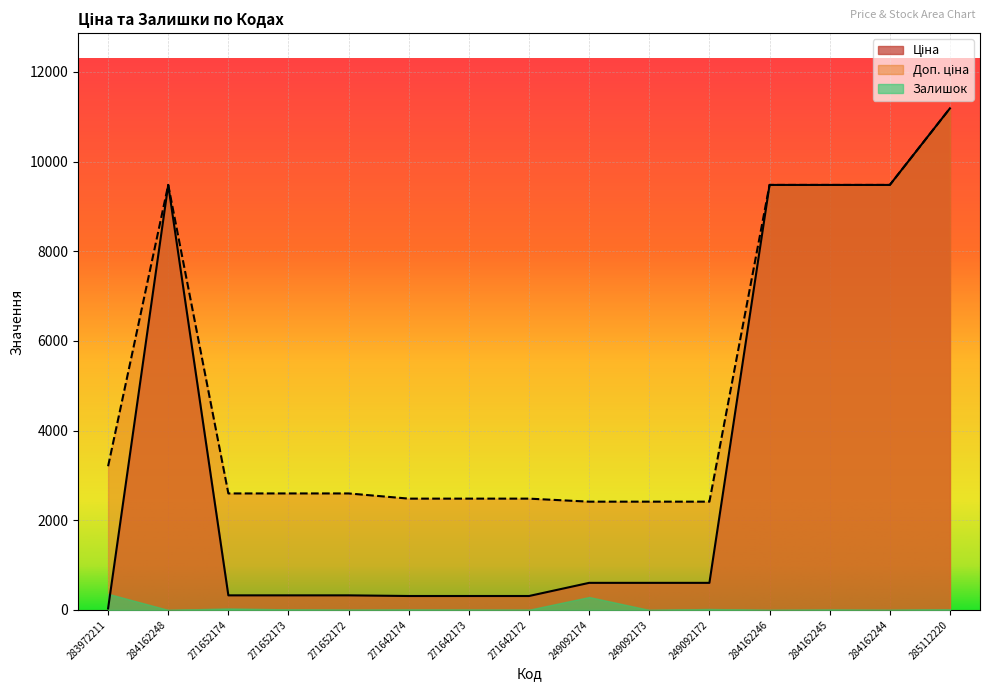

True or false: Доп. ціна and Ціна cross at least once.

False